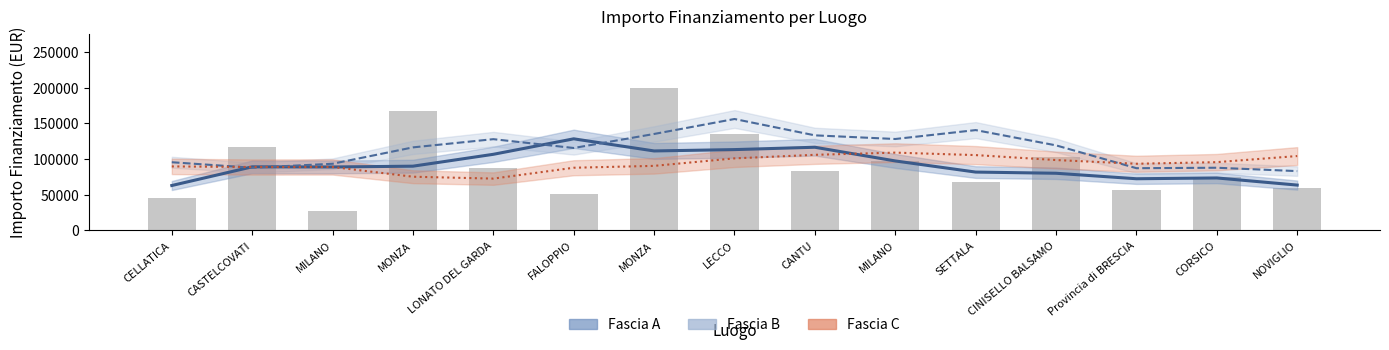

What is the sum of the values at NOVIGLIO and SETTALA?

127286.7